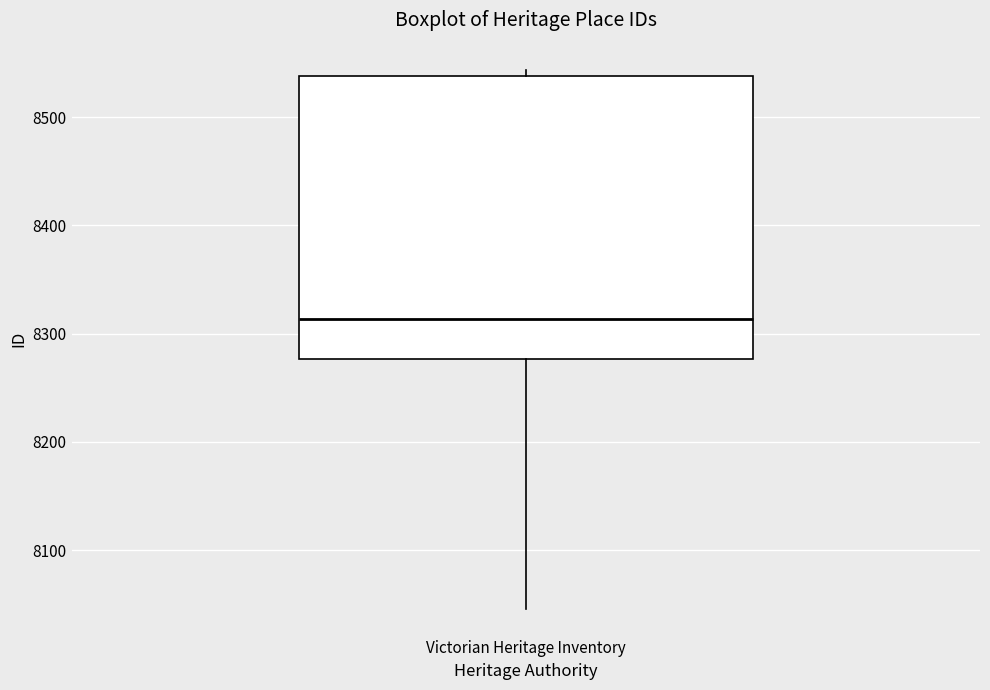

Where is the lower edge of the box for Victorian Heritage Inventory on the y-axis? The values are not printed on the chart, so give them approximately, as read against the axis.

8280